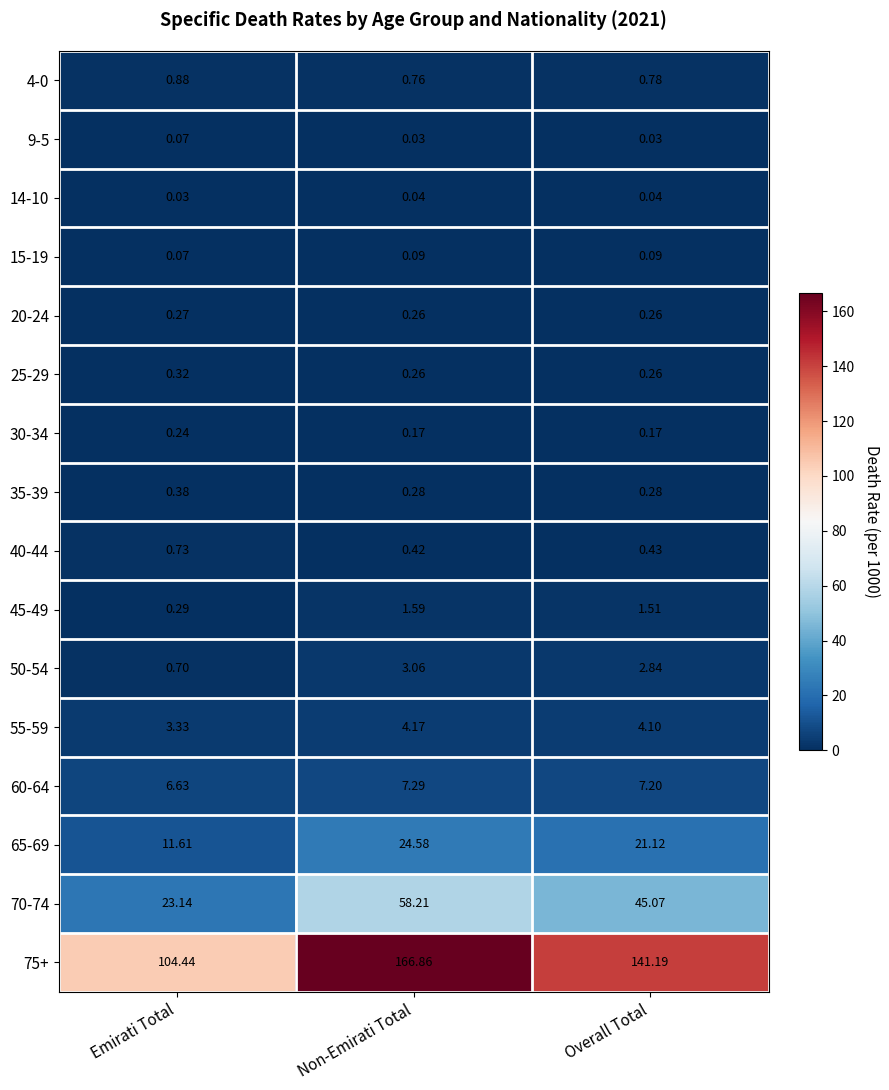

Is the value of 35-39 at Non-Emirati Total greater than the value of 9-5 at Non-Emirati Total?

Yes